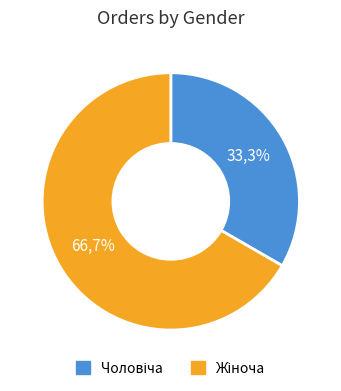

Count the number of slices in the pie.

2